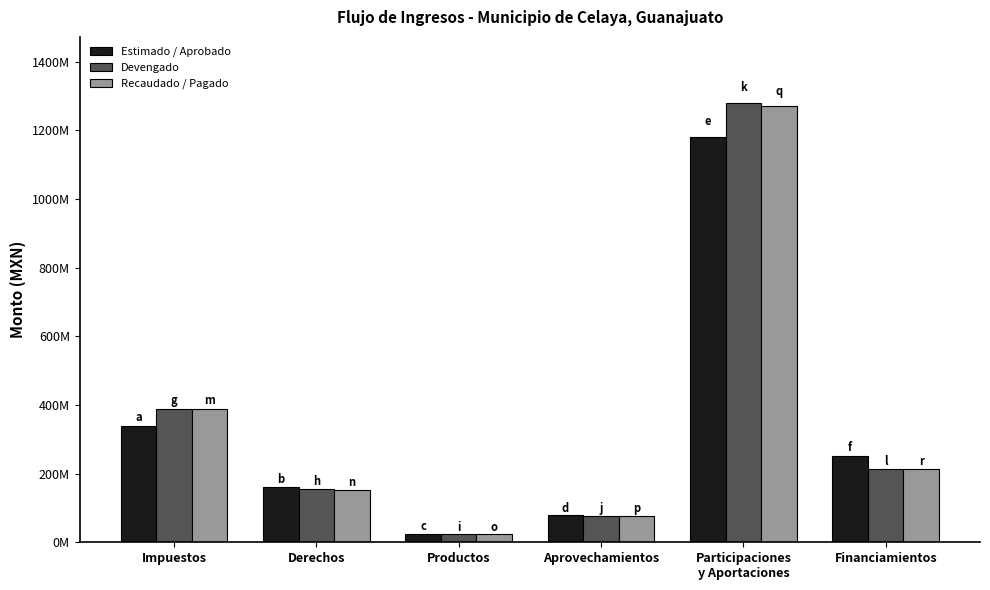

Where does the Estimado / Aprobado series first go above 250837549?

Impuestos